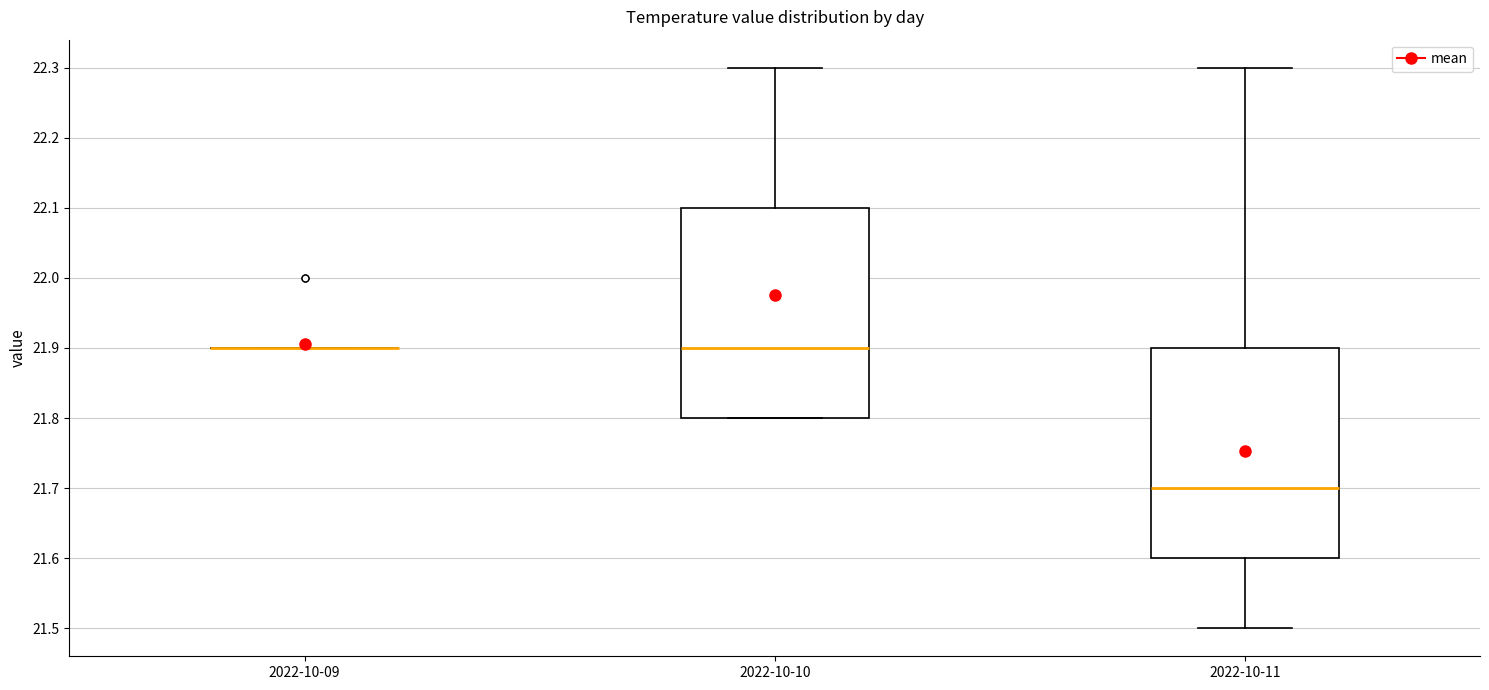

Reading left to right, read every box against the y-axis: the position of its median line, the range the box covers, and the ends of its whiskers. The values are not printed on the chart, so give them approximately, as read against the axis.

2022-10-09: box collapsed to a line at 21.9, whiskers 21.9 to 21.9
2022-10-10: median 21.9, box 21.8 to 22.1, whiskers 21.8 to 22.3
2022-10-11: median 21.7, box 21.6 to 21.9, whiskers 21.5 to 22.3